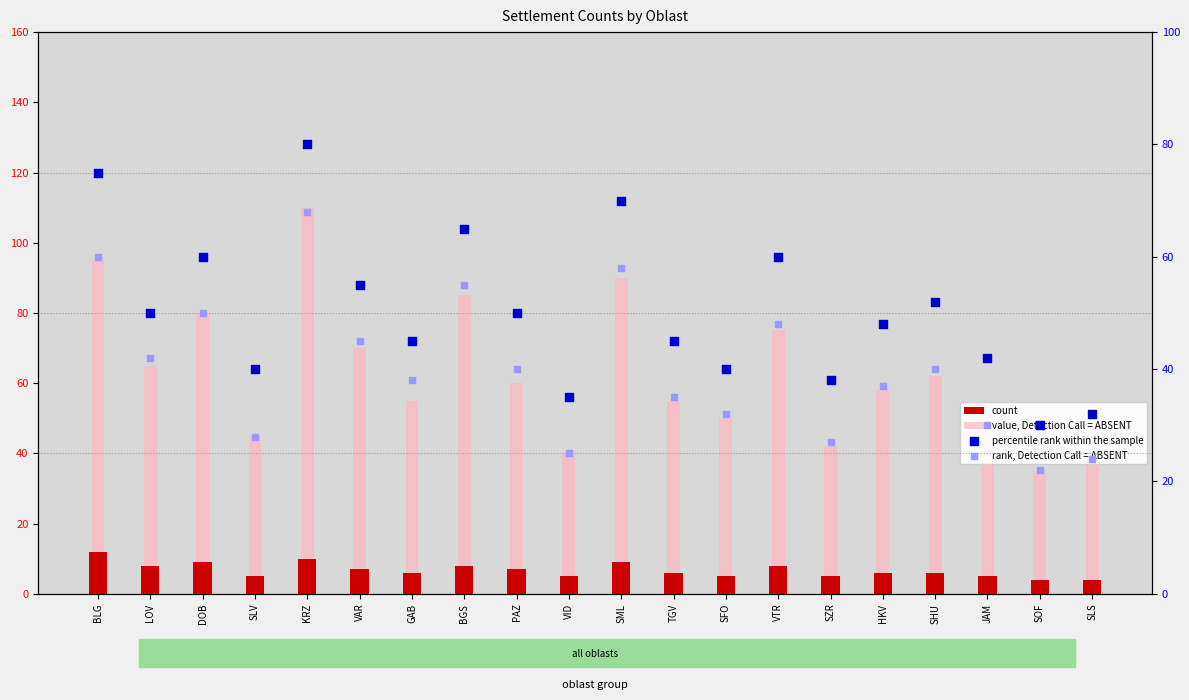

What are all the series names shown in the legend?

count, value, Detection Call = ABSENT, percentile rank within the sample, rank, Detection Call = ABSENT